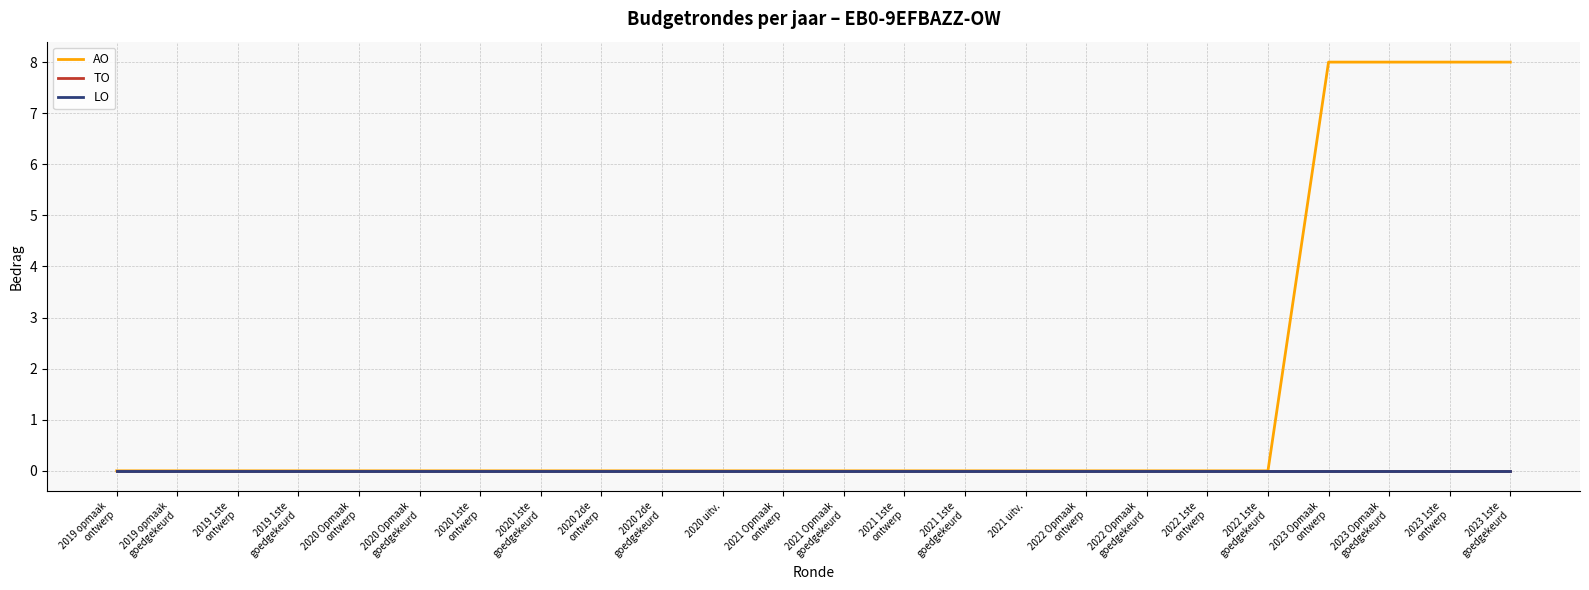

Does the chart have visible grid lines?

Yes